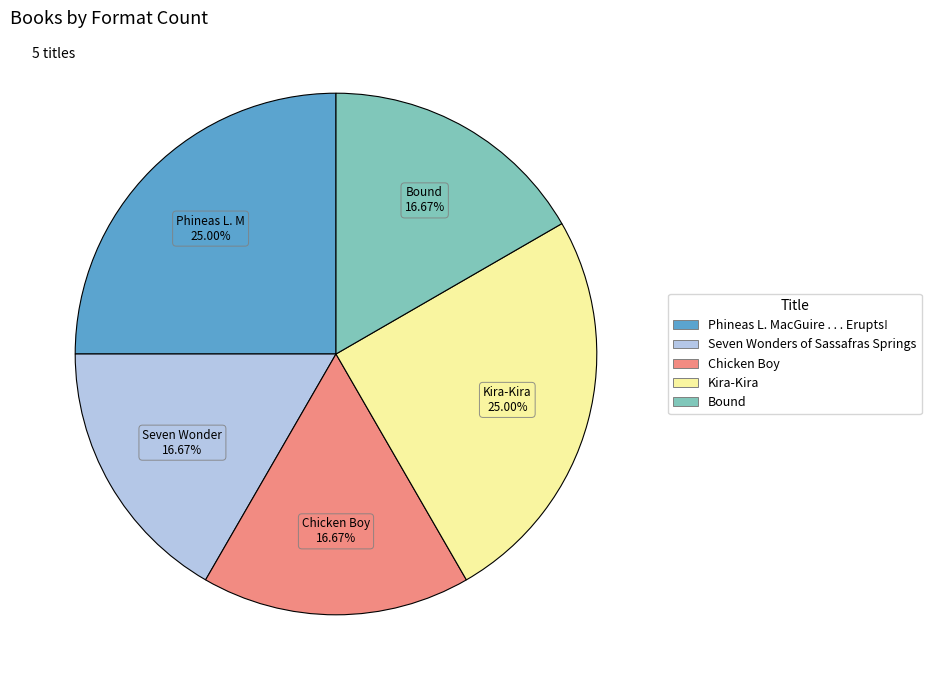

Approximately how many times larger is the value at Phineas L. MacGuire . . . Erupts! compared to Seven Wonders of Sassafras Springs?

1.5